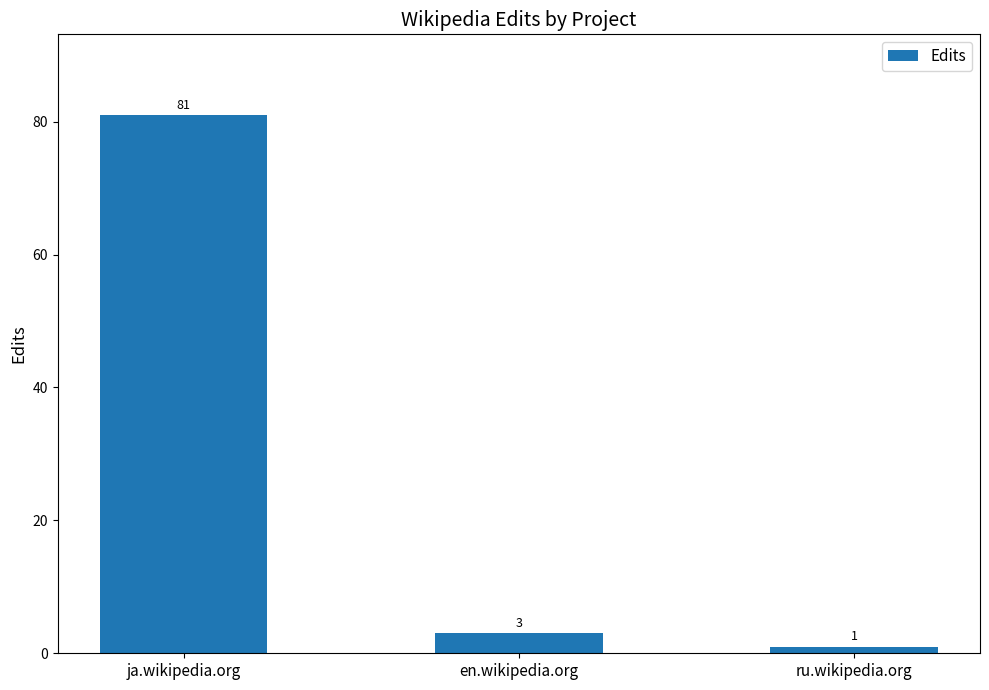

Rank the categories by value from lowest to highest.

ru.wikipedia.org, en.wikipedia.org, ja.wikipedia.org